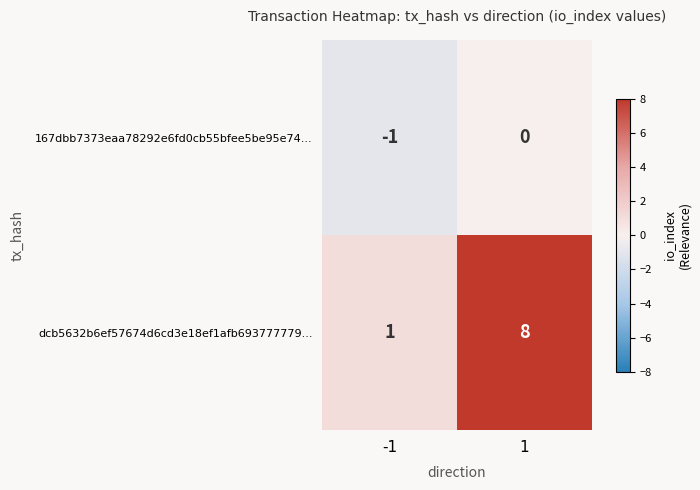

Reading left to right, extract all data points from this chart.

167dbb7373eaa78292e6fd0cb55bfee5be95e74...: -1=-1	1=0
dcb5632b6ef57674d6cd3e18ef1afb693777779...: -1=1	1=8